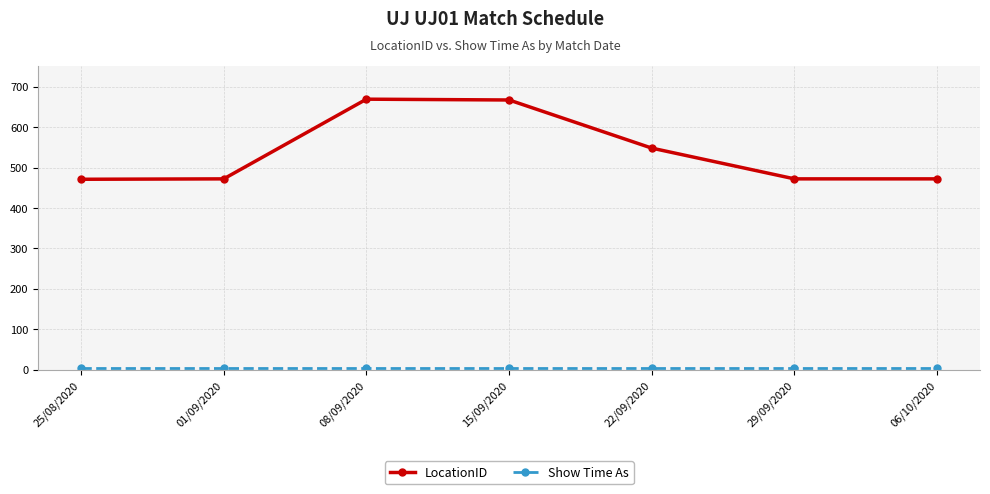

What is the label of the 1st point from the left?

25/08/2020